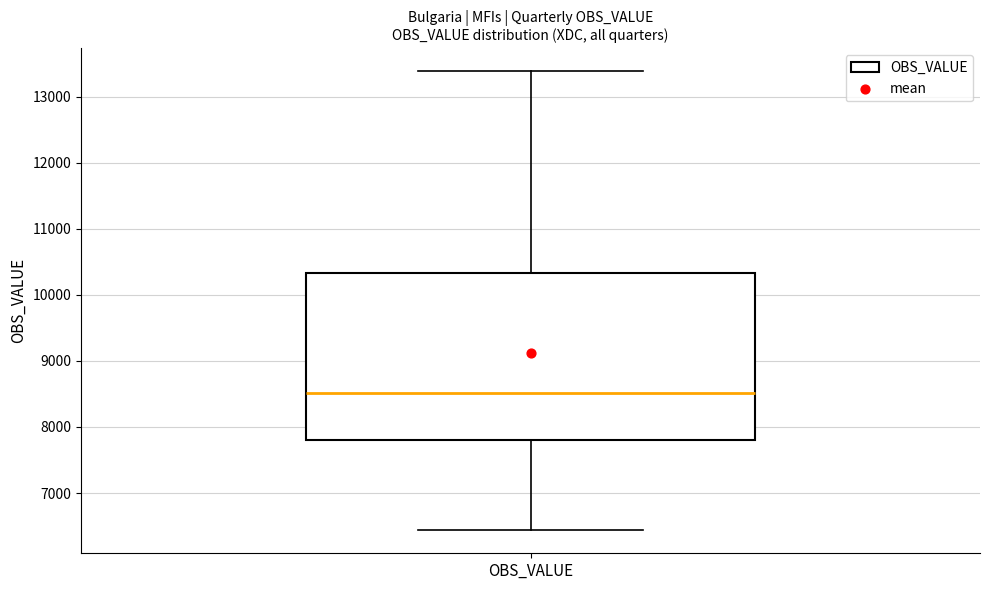

Where does the median line of the box for OBS_VALUE sit on the y-axis? The values are not printed on the chart, so give them approximately, as read against the axis.

8500